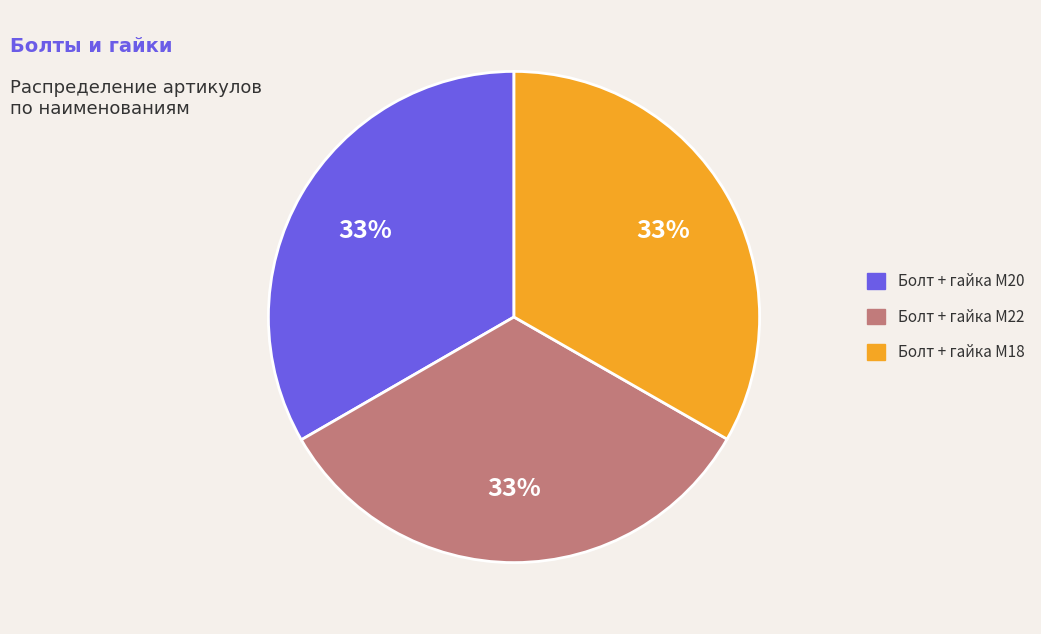

Is it true that Болт + гайка M18 is 33% of the pie?

True